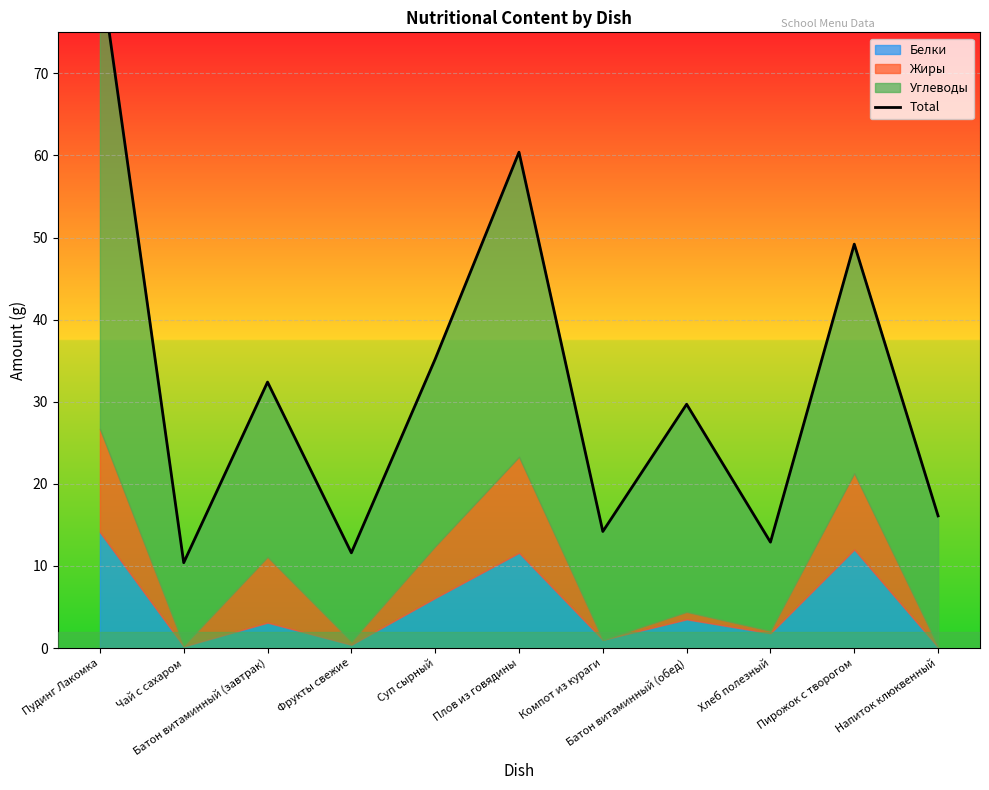

Between Компот из кураги and Пирожок с творогом, which is larger?

Пирожок с творогом